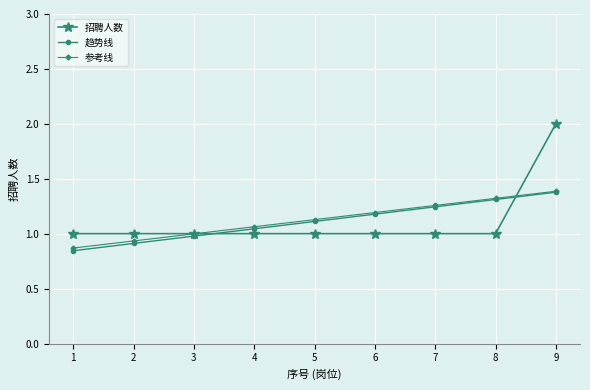

What are all the series names shown in the legend?

招聘人数, 趋势线, 参考线